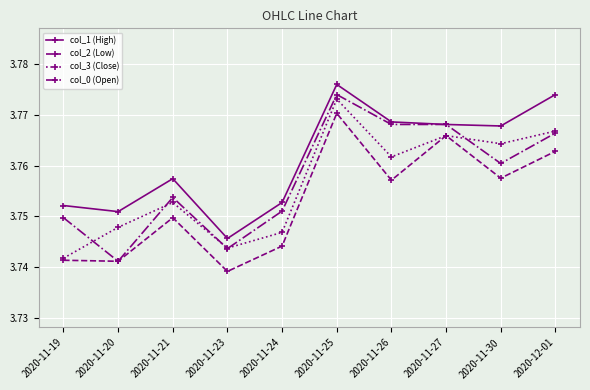

At which category does the chart reach its peak across all series?

2020-11-25